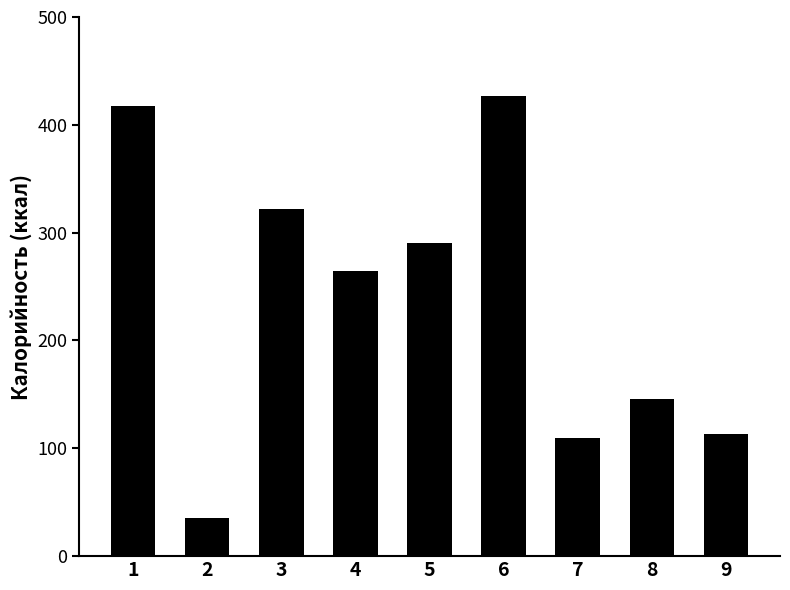

What is the smallest value displayed?

35